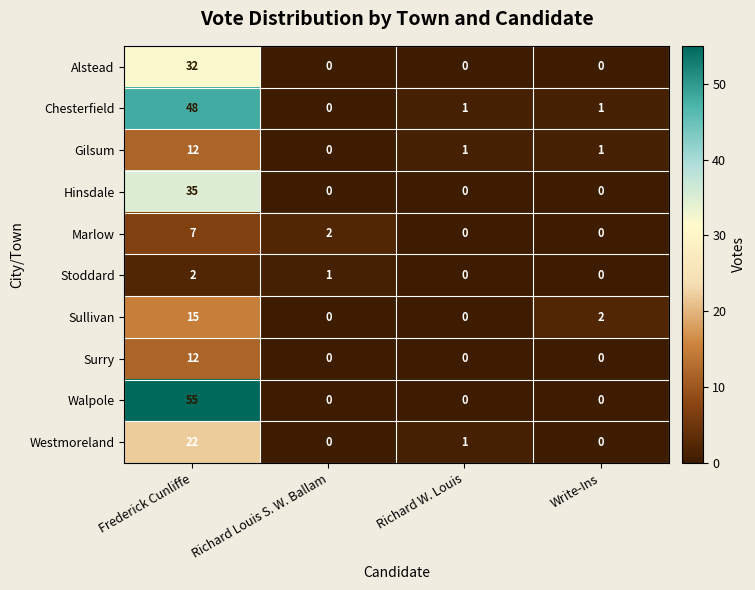

Is it true that Gilsum equals 1 at Write-Ins?

True